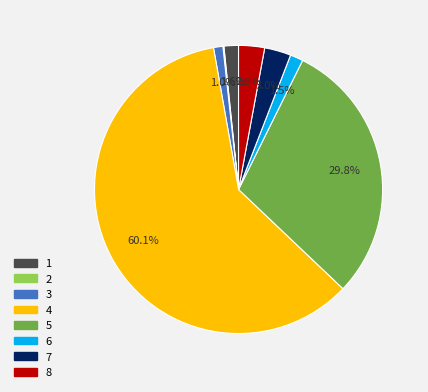

What is the majority slice?

4